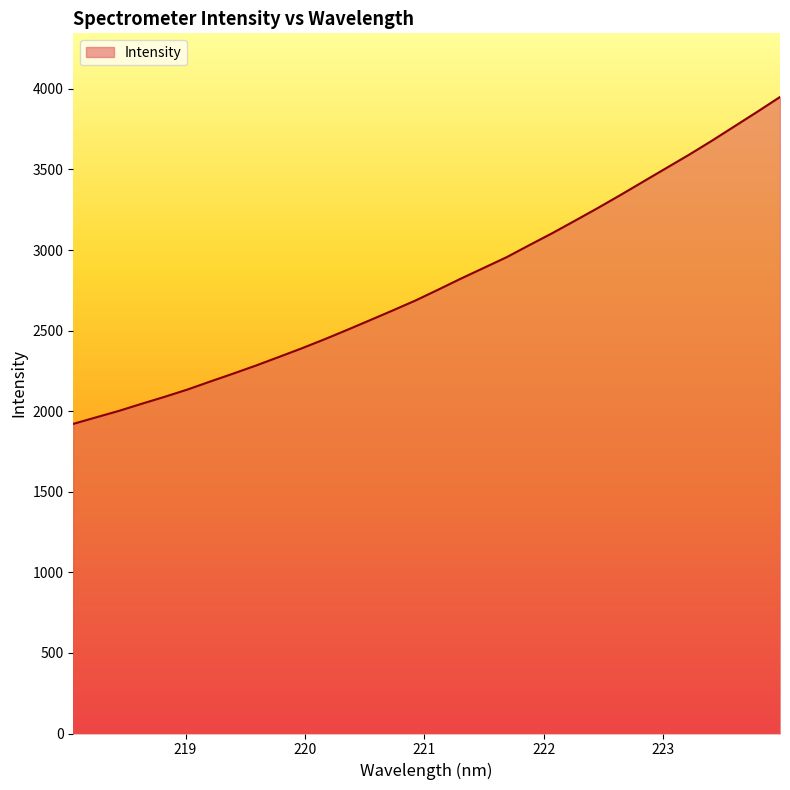

What is the minimum value shown in the chart?

1921.4